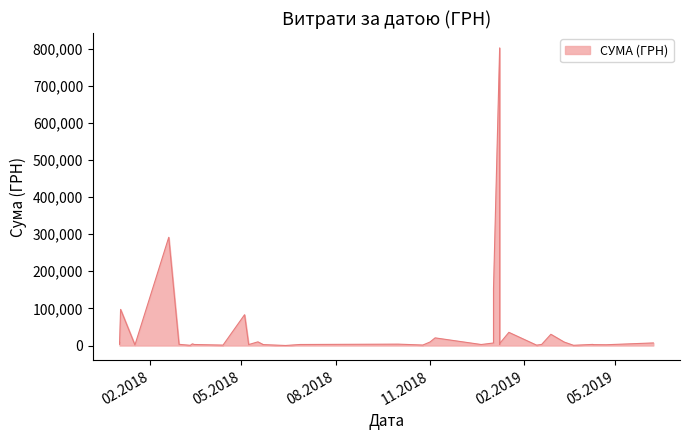

What is the average value?

40778.8